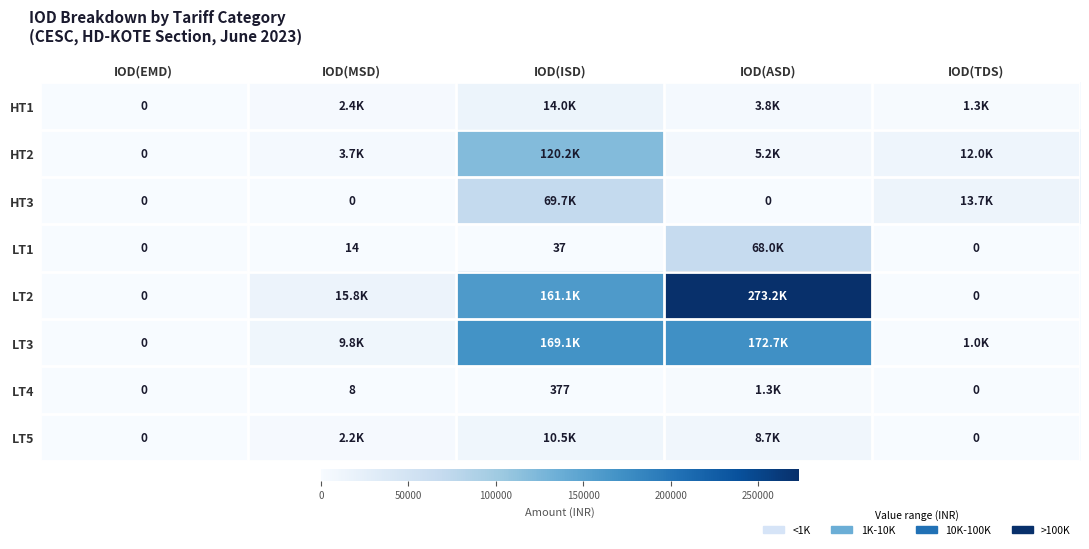

Is it true that HT1 equals 14016.5 at IOD(ISD)?

True